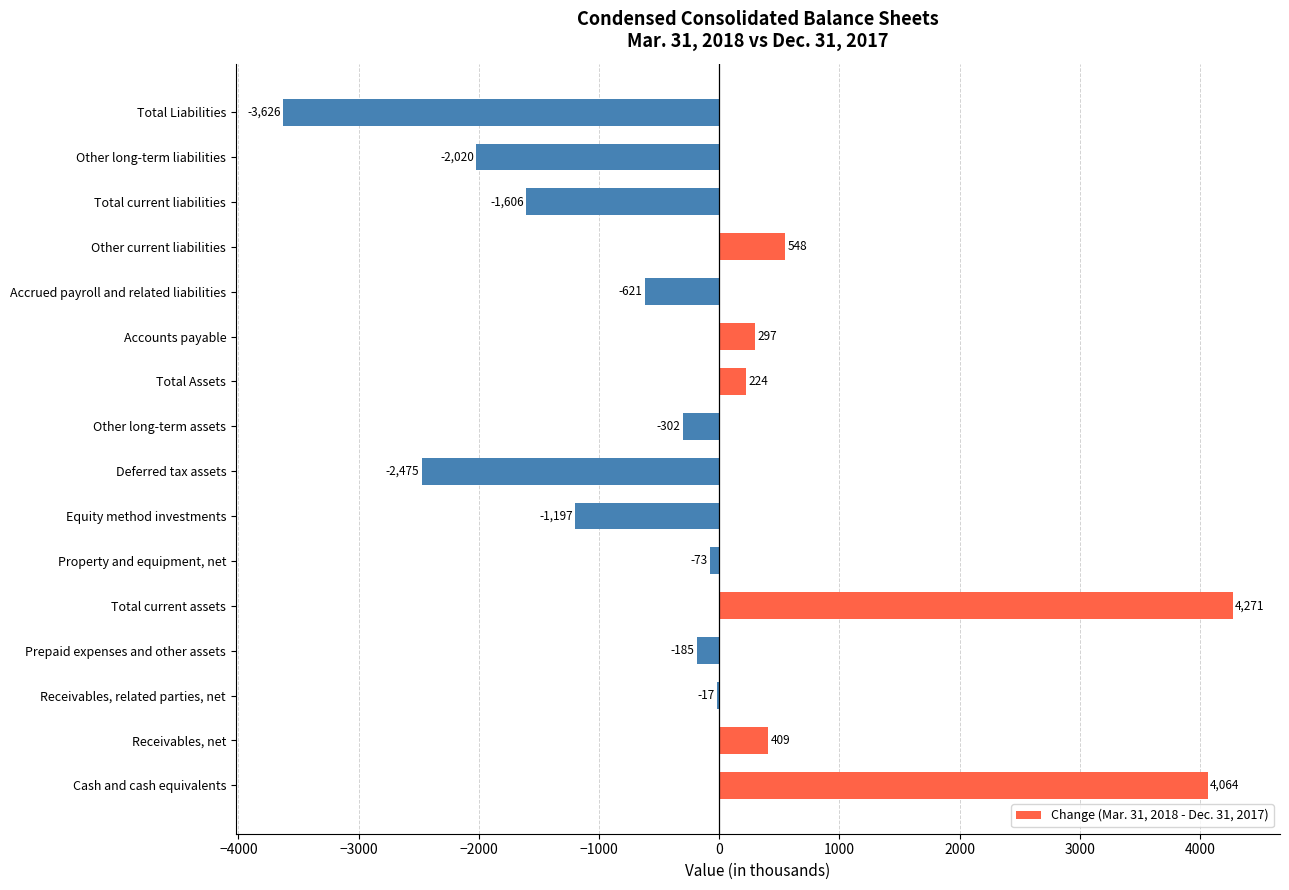

What is the average value?

-144